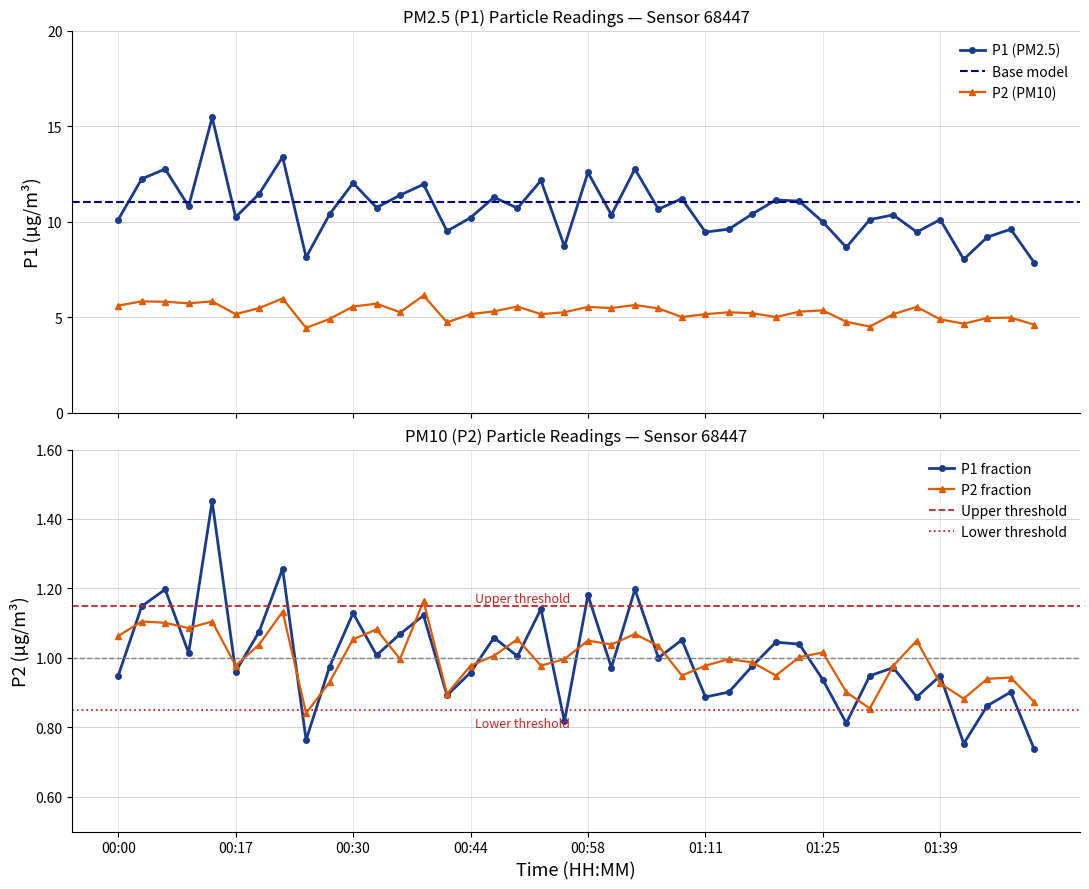

How many categories are shown in the chart?

40